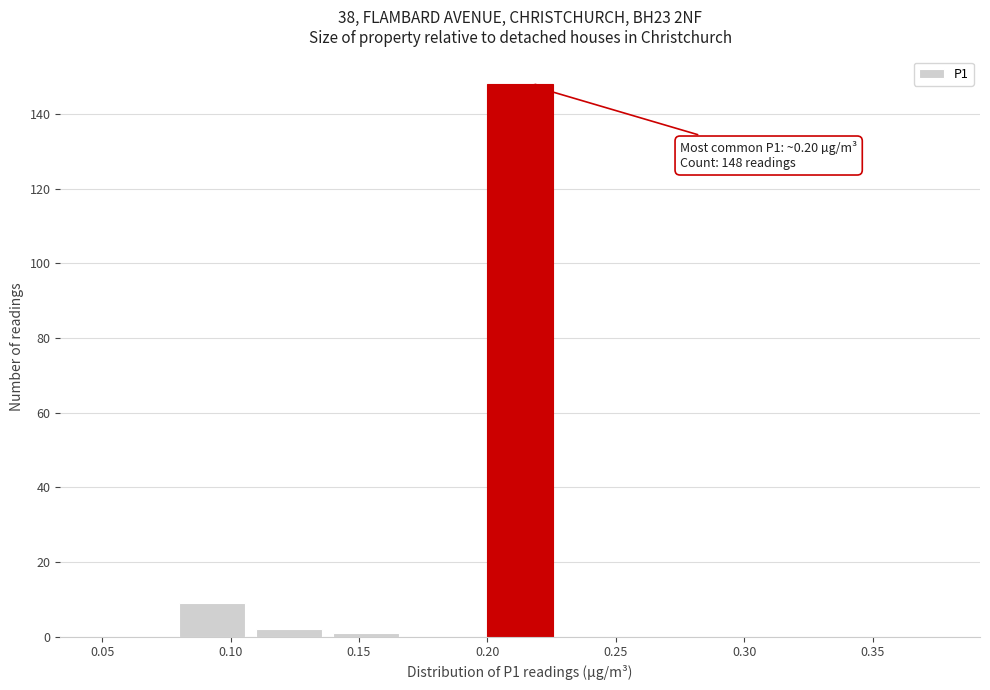

Over which range of the x-axis is the bar tallest?

0.20 to 0.23